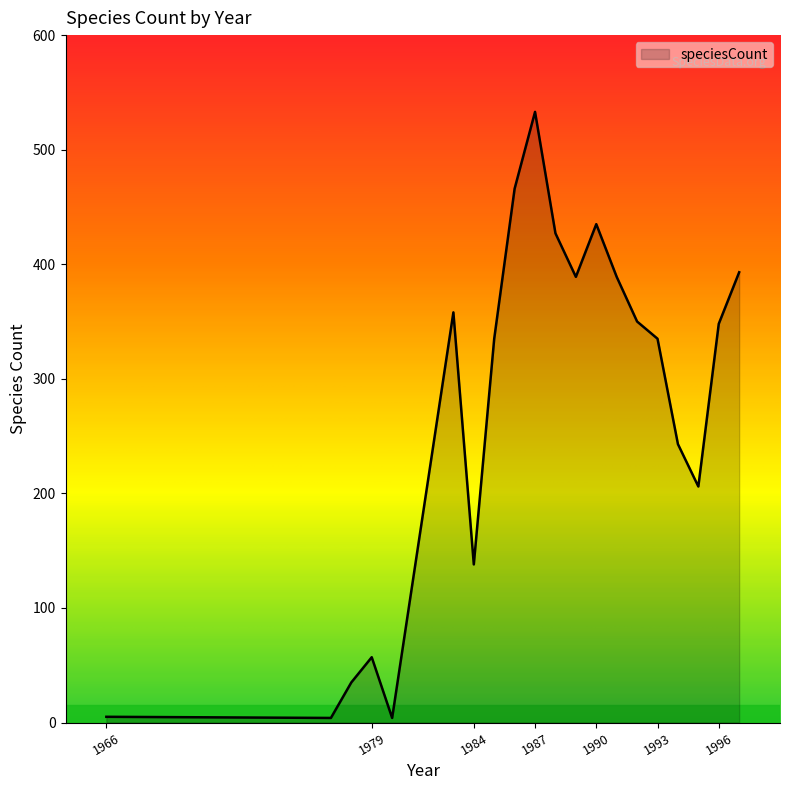

What is the maximum value shown in the chart?

533